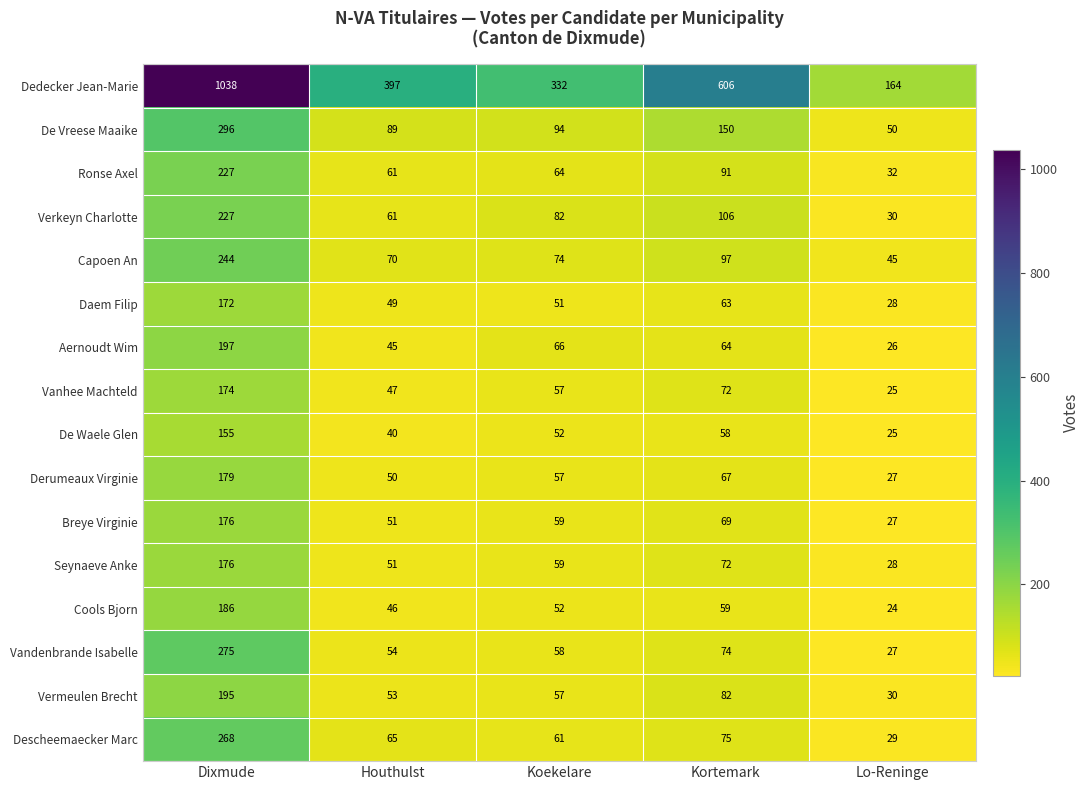

Is it true that Descheemaecker Marc equals 26 at Koekelare?

False